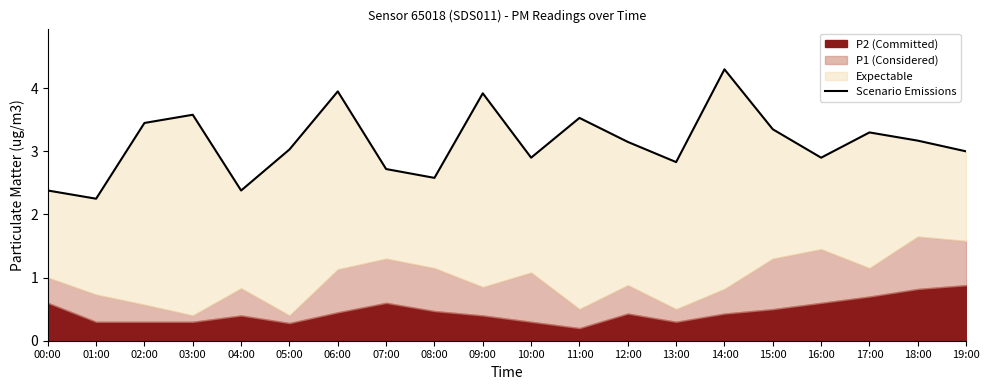

List the labels in order of value, largest first.

14:00, 06:00, 09:00, 03:00, 11:00, 02:00, 15:00, 17:00, 18:00, 12:00, 05:00, 19:00, 10:00, 16:00, 13:00, 07:00, 08:00, 00:00, 04:00, 01:00